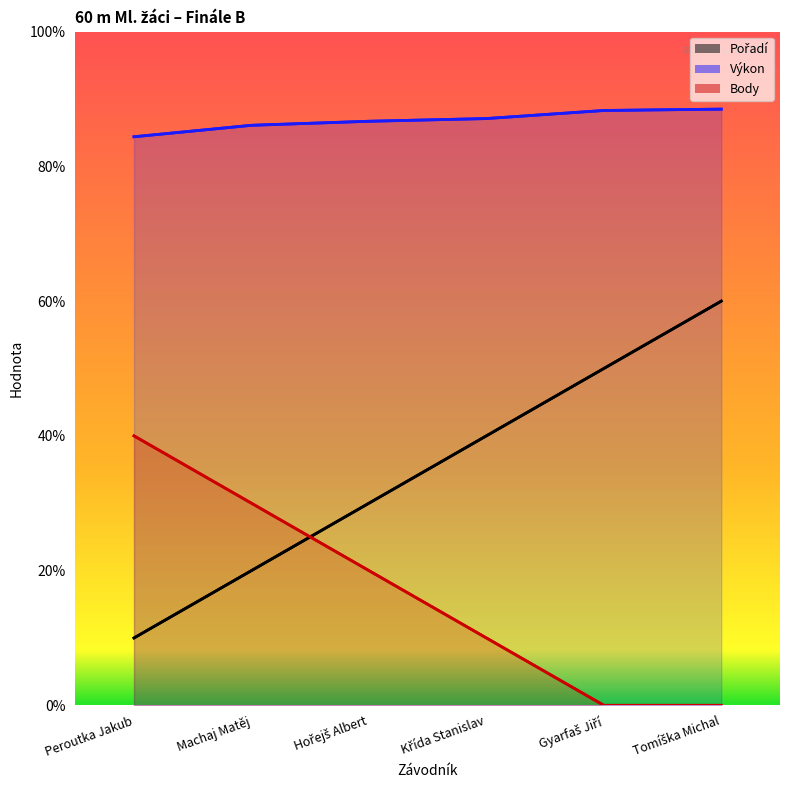

What is the sum of all Výkon values?

52.1